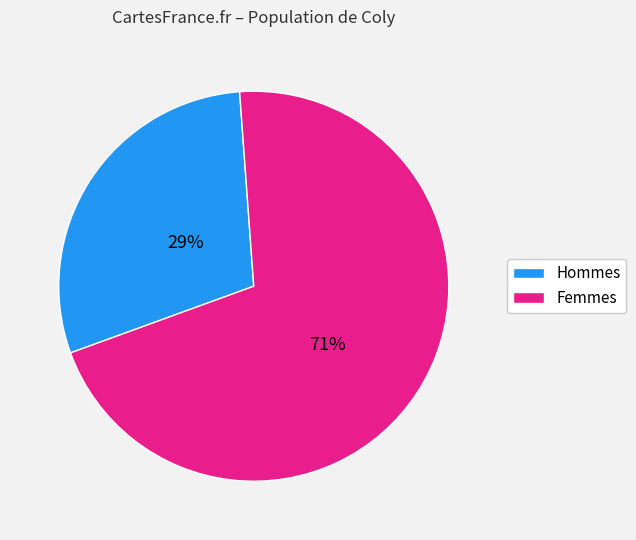

To the nearest percent, what is the average slice percentage?

50%